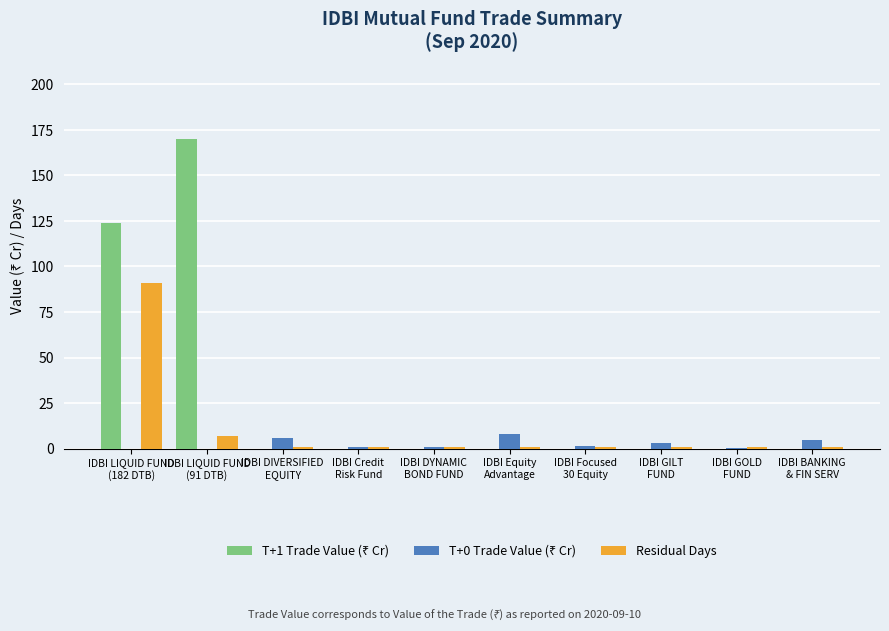

At which category is the sum across all series the highest?

IDBI LIQUID FUND
(182 DTB)